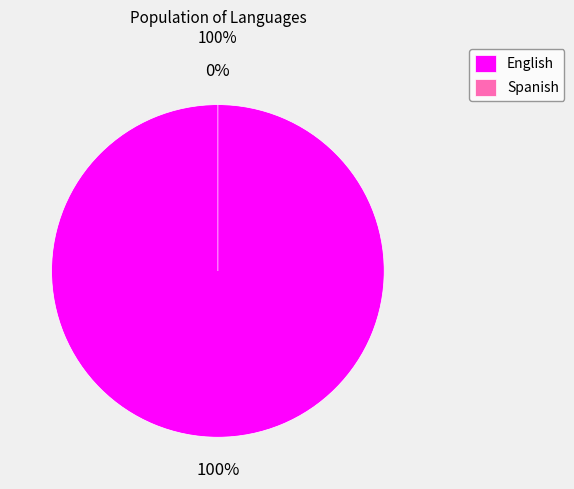

Is it true that Spanish is 1% of the pie?

False